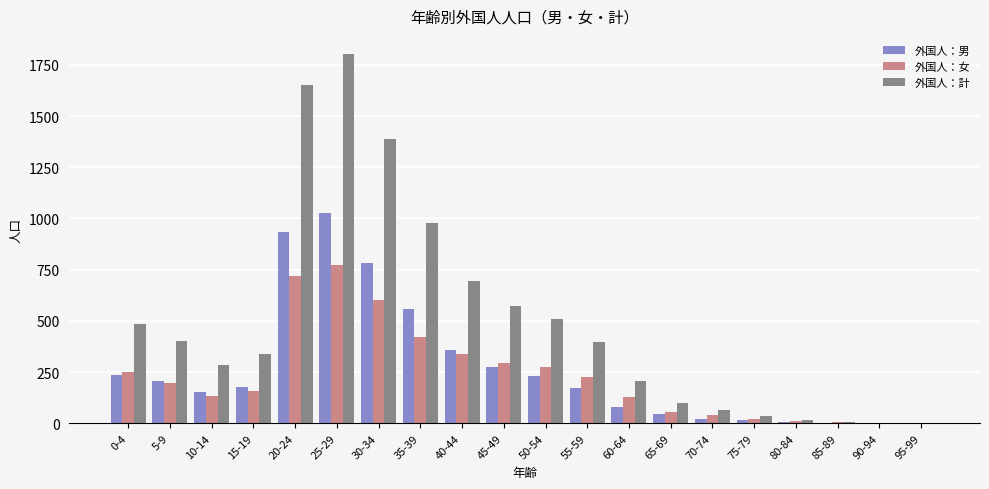

How many groups of bars are there?

20